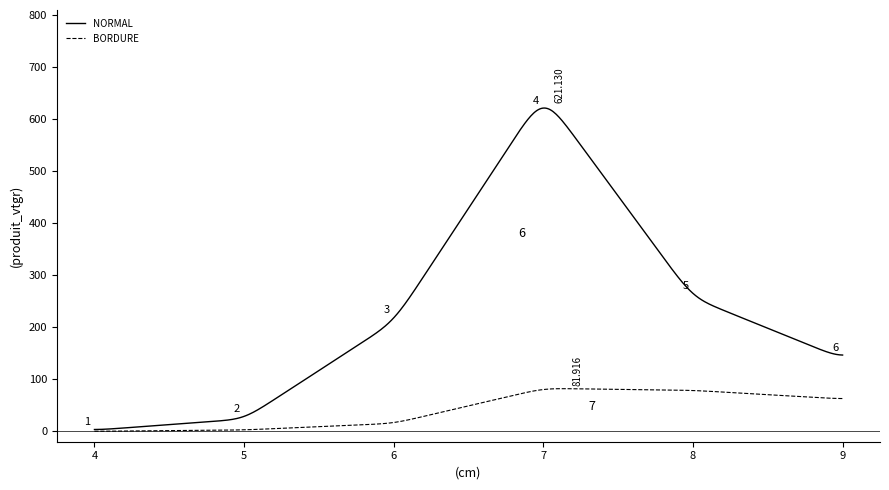

Which series has the largest range (max minus min)?

NORMAL